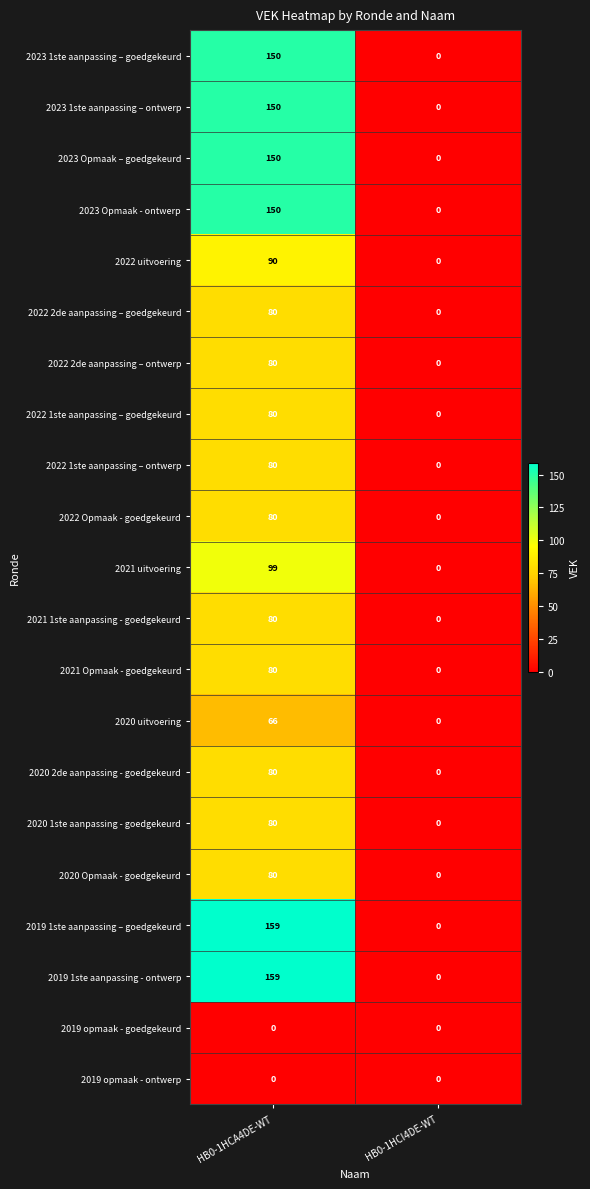

How many categories are shown in the chart?

2